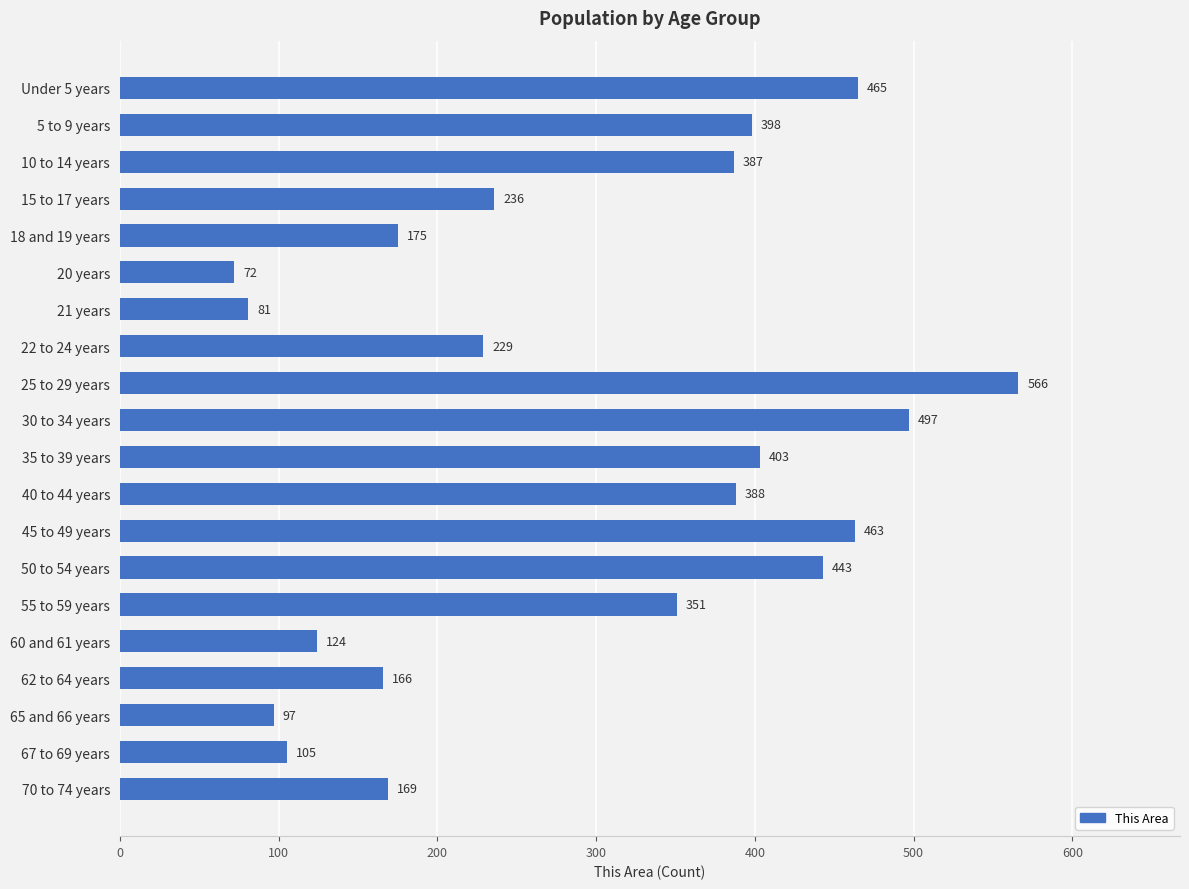

What is the ratio of the value at 30 to 34 years to the value at 10 to 14 years?

1.3